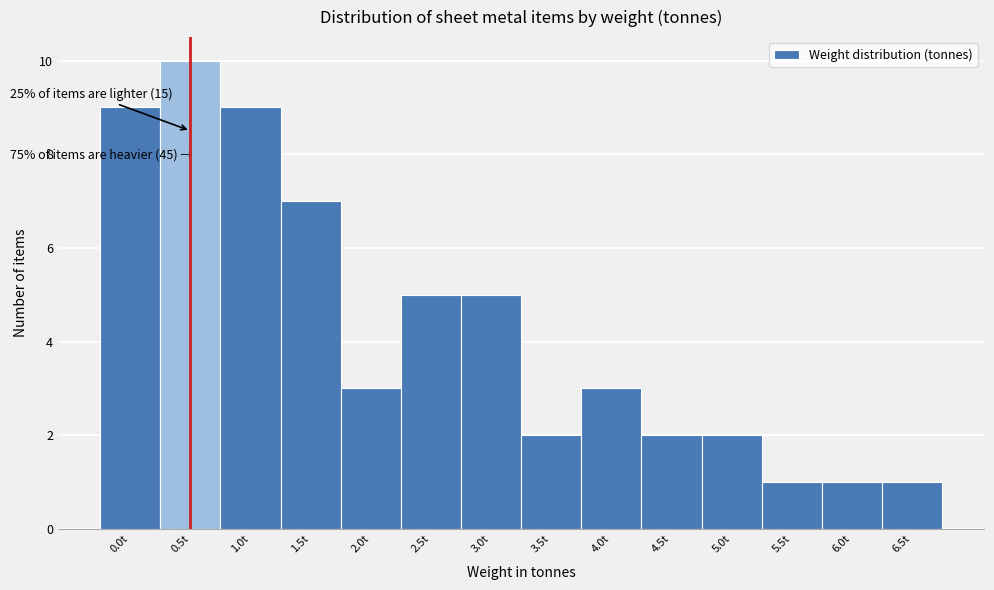

Reading right to left, transcribe all the data shown in this chart.

6.5t=1	6.0t=1	5.5t=1	5.0t=2	4.5t=2	4.0t=3	3.5t=2	3.0t=5	2.5t=5	2.0t=3	1.5t=7	1.0t=9	0.5t=10	0.0t=9